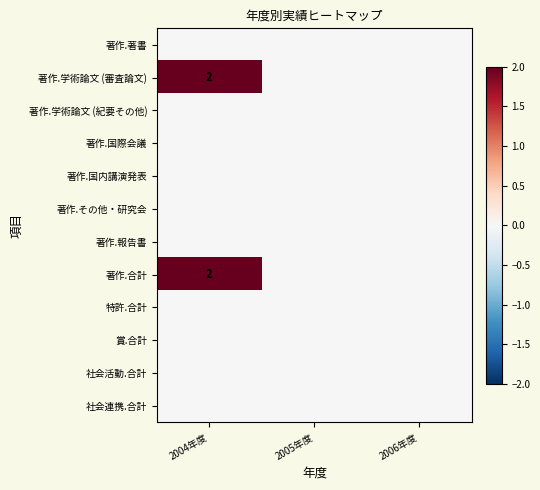

What is the maximum value shown in the chart?

2